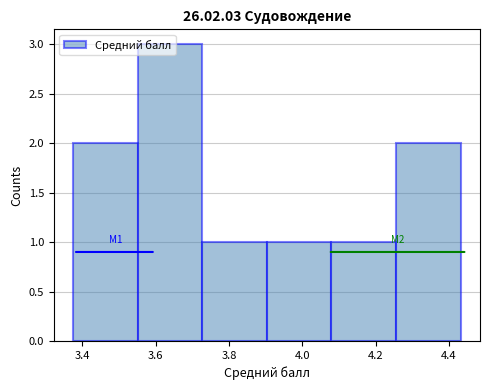

Which range on the x-axis has the tallest bar?

3.56 to 3.72